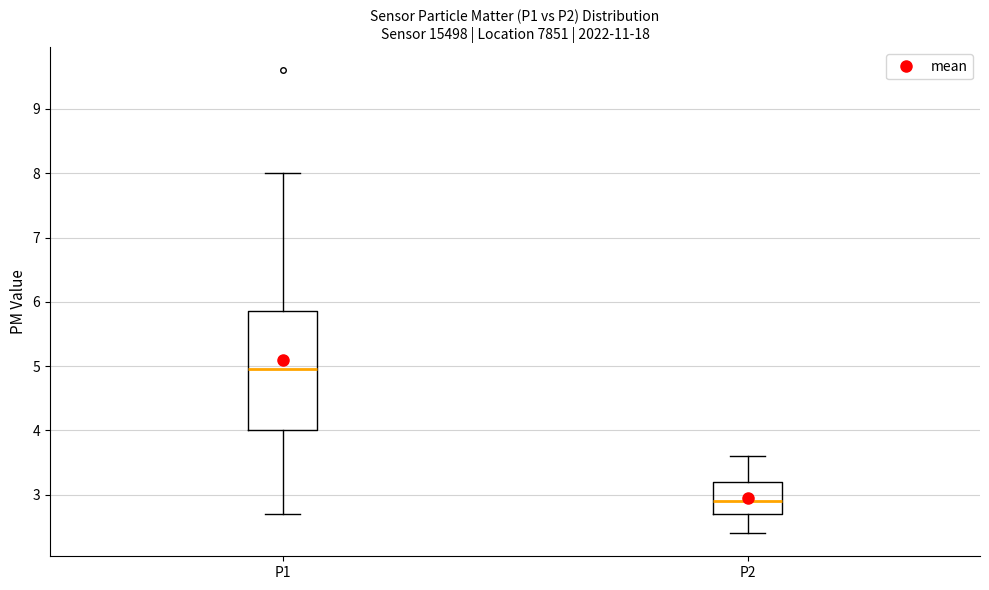

Where does the upper whisker of the box for P2 end on the y-axis? The values are not printed on the chart, so give them approximately, as read against the axis.

3.6